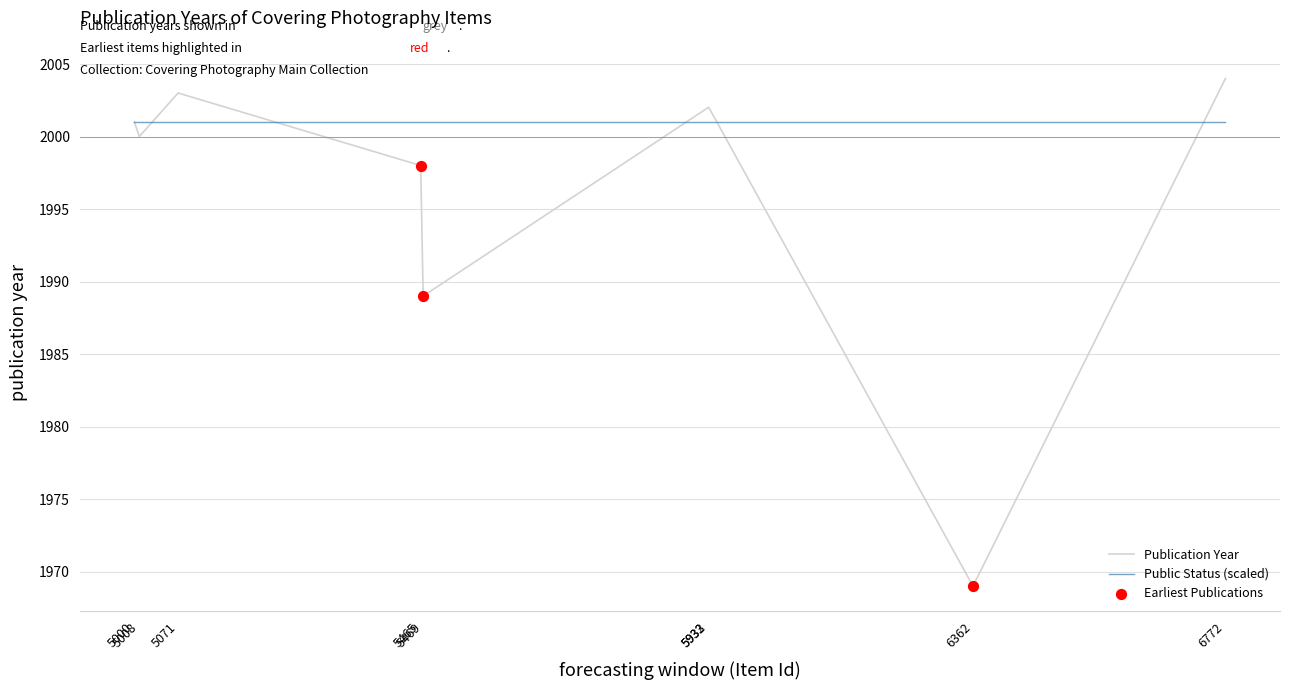

What is the ratio of the value at 5008 to the value at 6772?

1.0